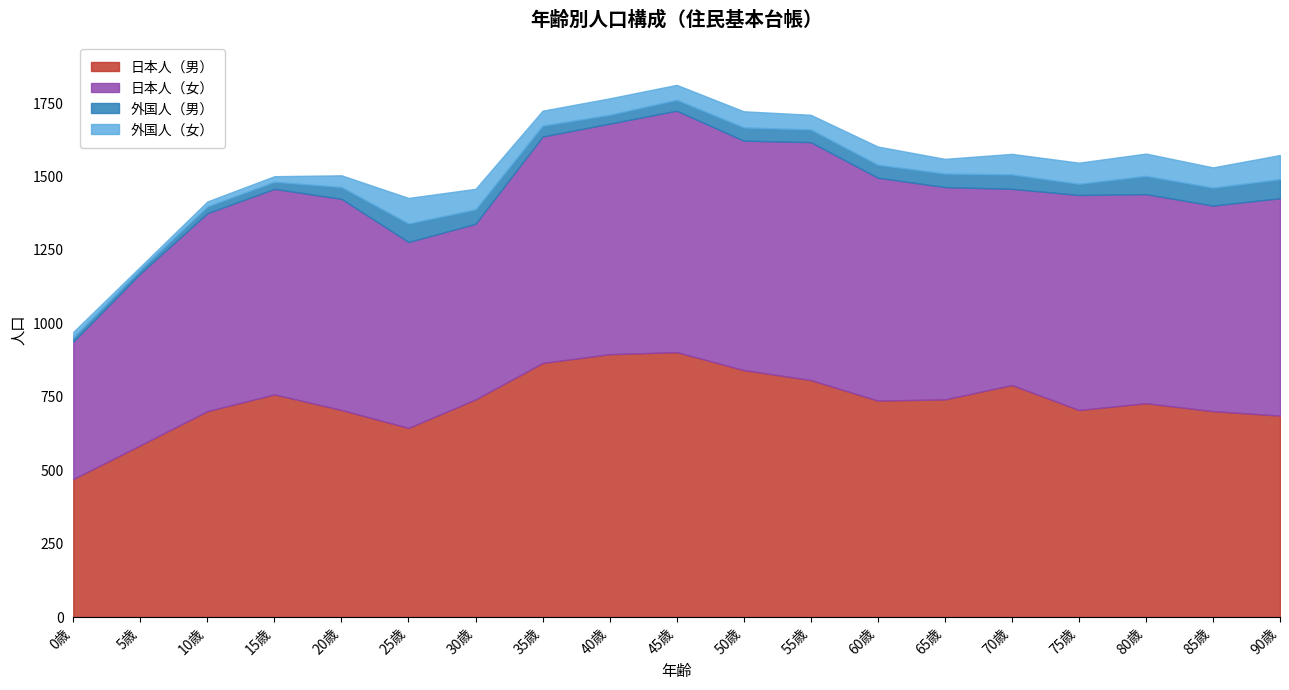

What is the label of the 3rd point from the left?

10歳